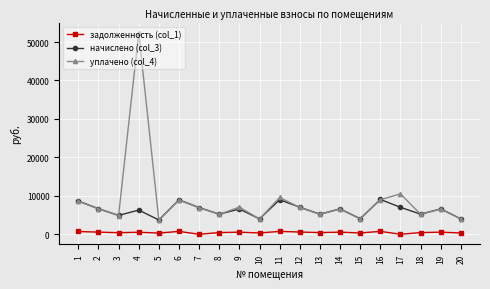

True or false: начислено (col_3) has more than 0 points higher than both neighbors.

True